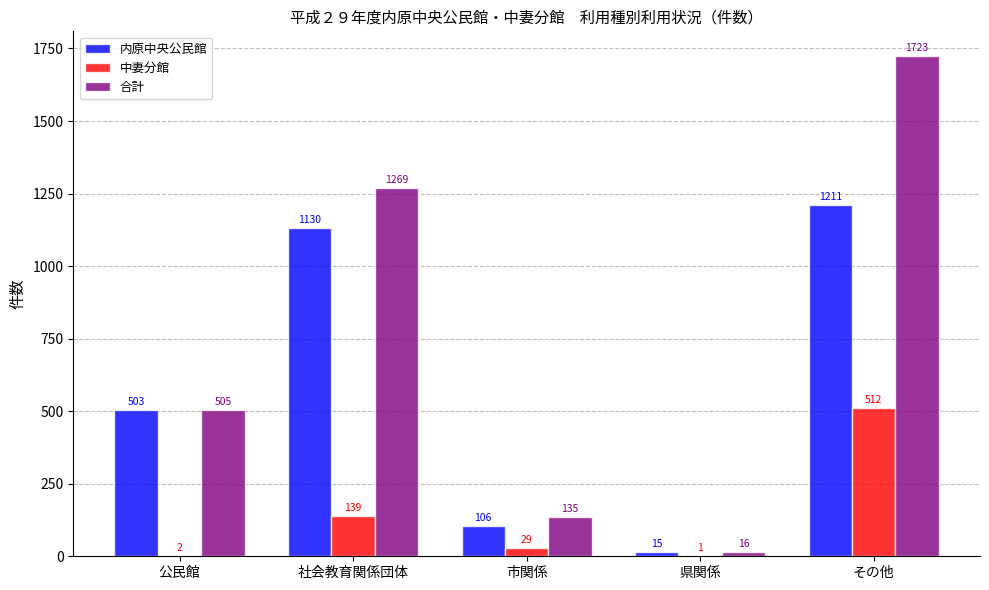

What is the sum of all 内原中央公民館 values?

2965